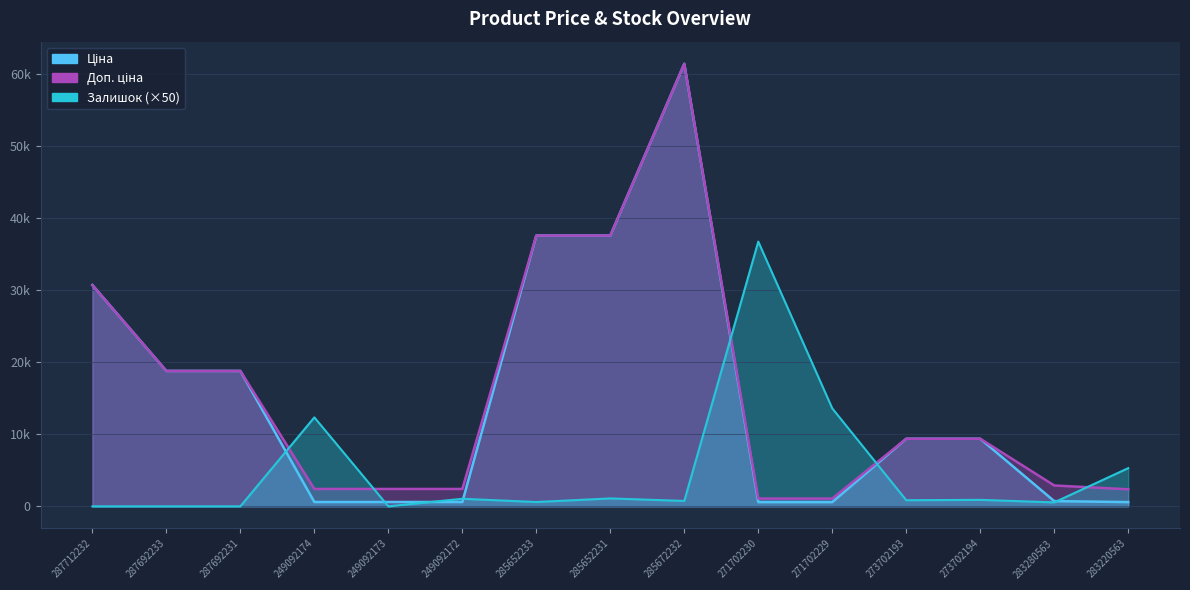

What is the greatest value displayed?

61434.3